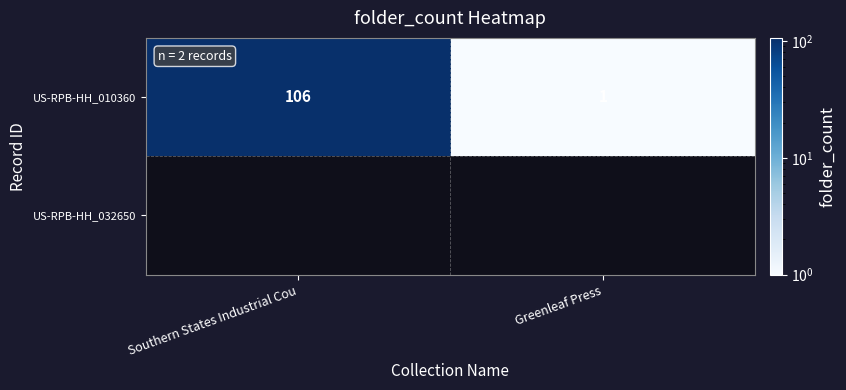

At which label is US-RPB-HH_010360 closest to 53?

Greenleaf Press